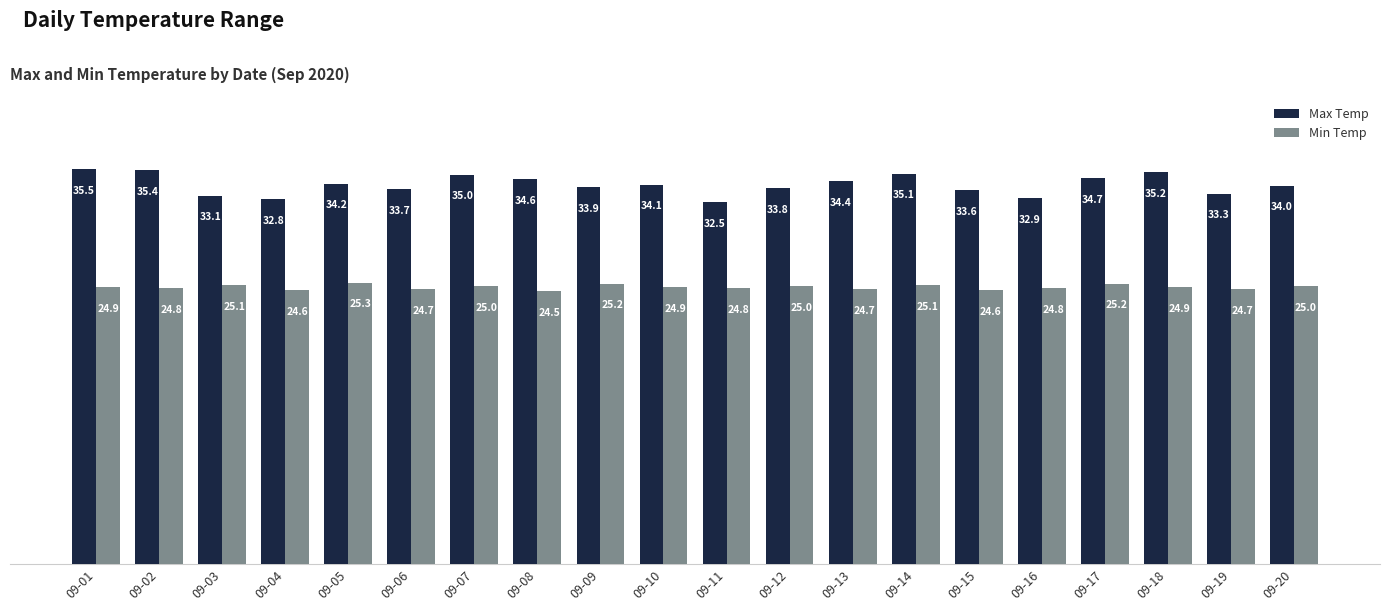

Which label corresponds to the smallest value in the chart?

09-08